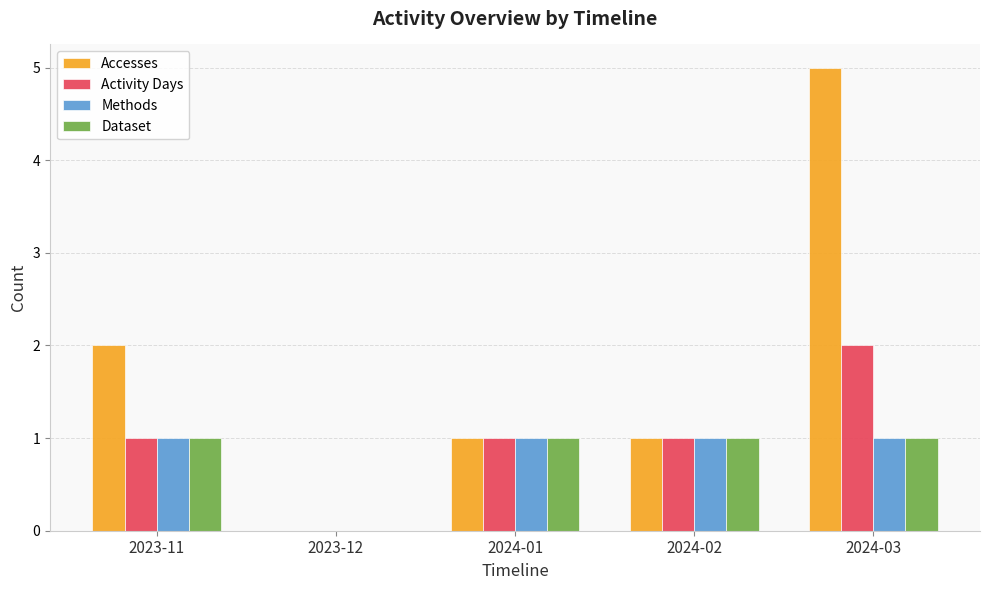

What is the total value across all series at 2023-11?

5